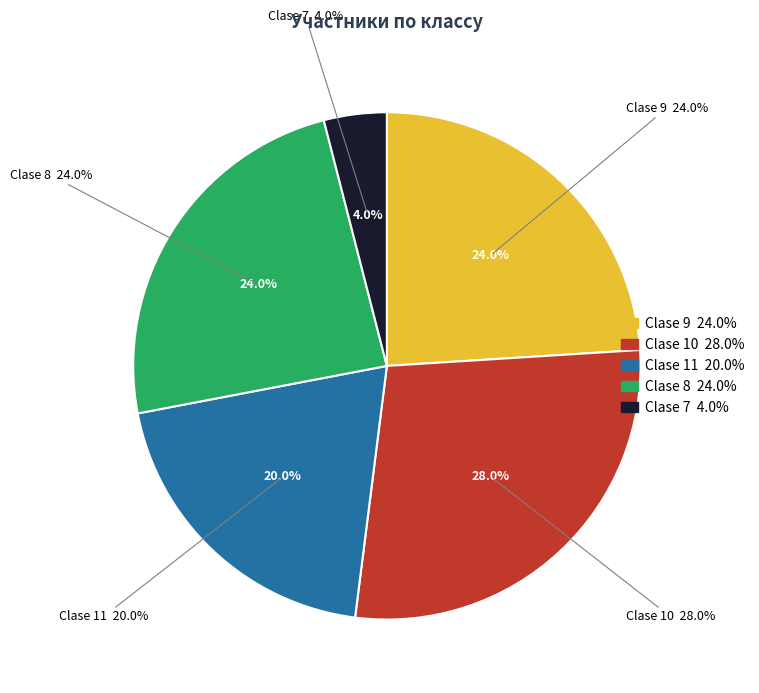

To the nearest percent, what is the average slice percentage?

20%